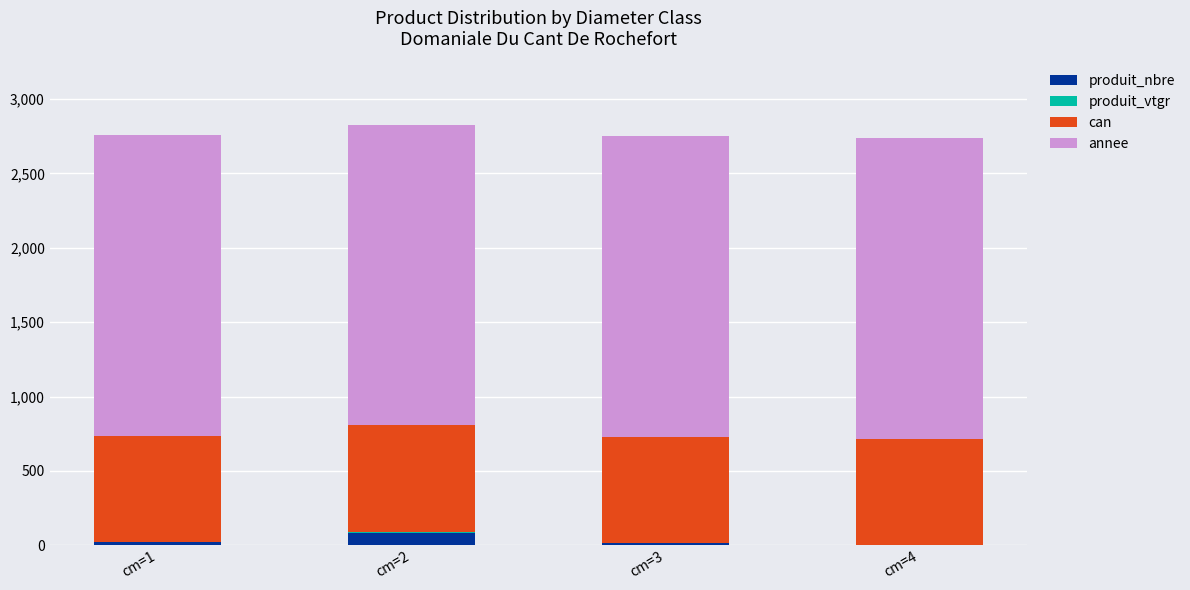

How many series are shown in this chart?

4